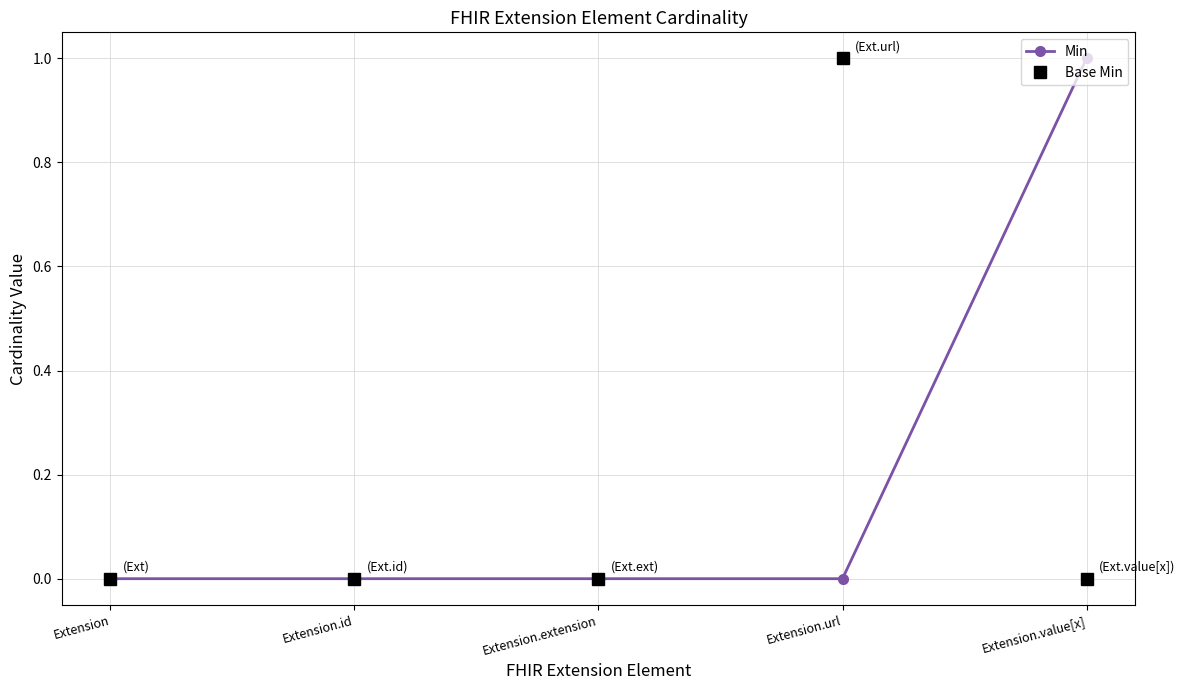

At Extension.value[x], list the series in order from smallest to largest.

Base Min, Min